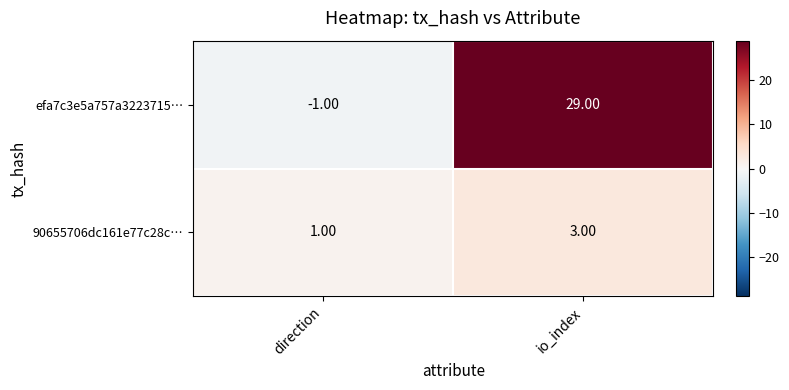

List the series in order of their overall mean, highest first.

efa7c3e5a757a3223715…, 90655706dc161e77c28c…